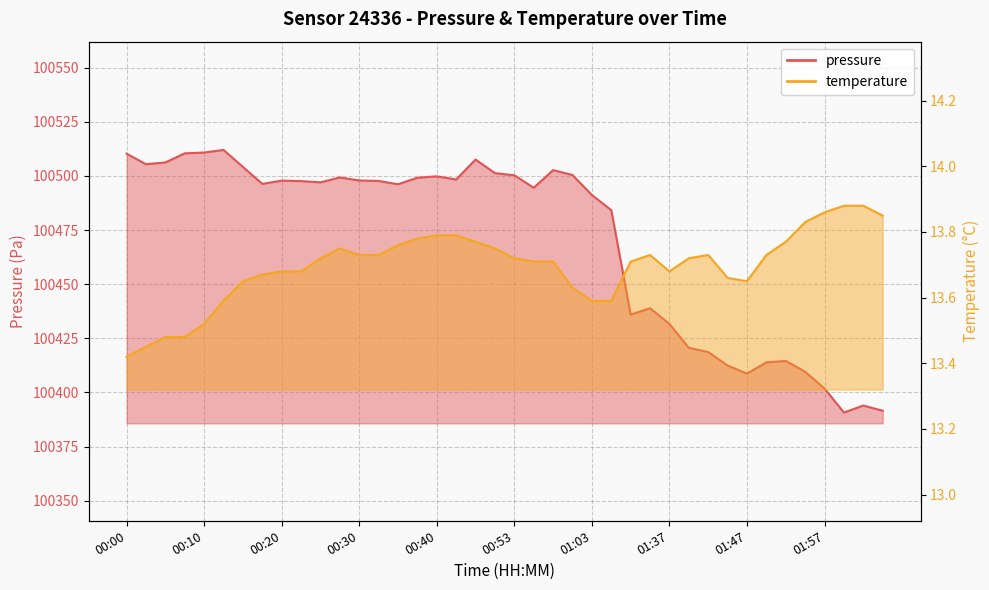

How many lines are shown in the chart?

2